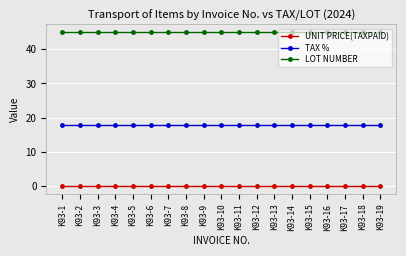

List the series in order of their peak value, lowest first.

UNIT PRICE(TAXPAID), TAX %, LOT NUMBER